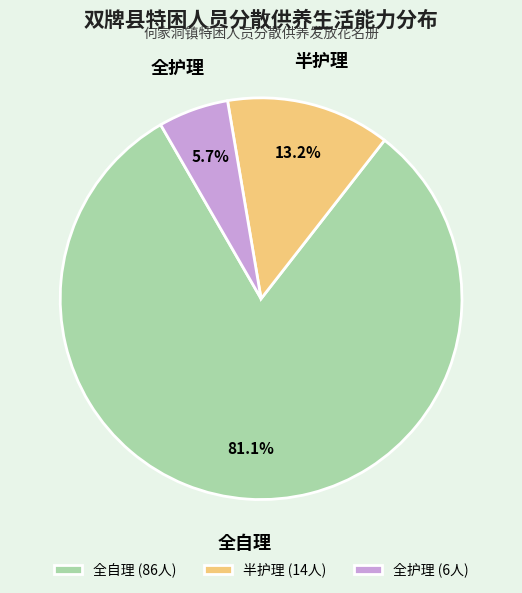

What percentage is the 全自理 slice, to the nearest percent?

81%